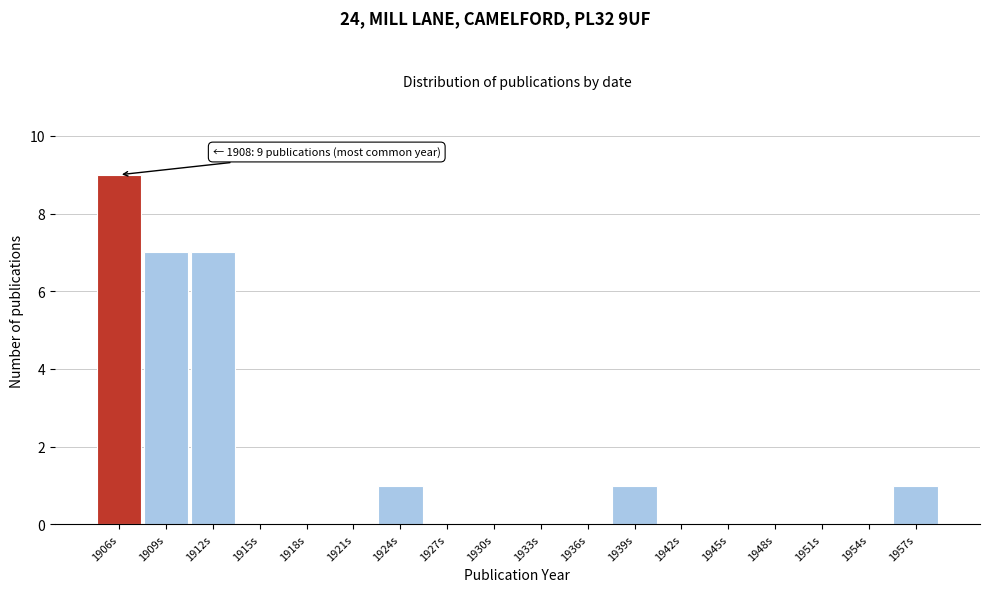

Reading left to right, transcribe all the data shown in this chart.

1906s=9	1909s=7	1912s=7	1915s=0	1918s=0	1921s=0	1924s=1	1927s=0	1930s=0	1933s=0	1936s=0	1939s=1	1942s=0	1945s=0	1948s=0	1951s=0	1954s=0	1957s=1